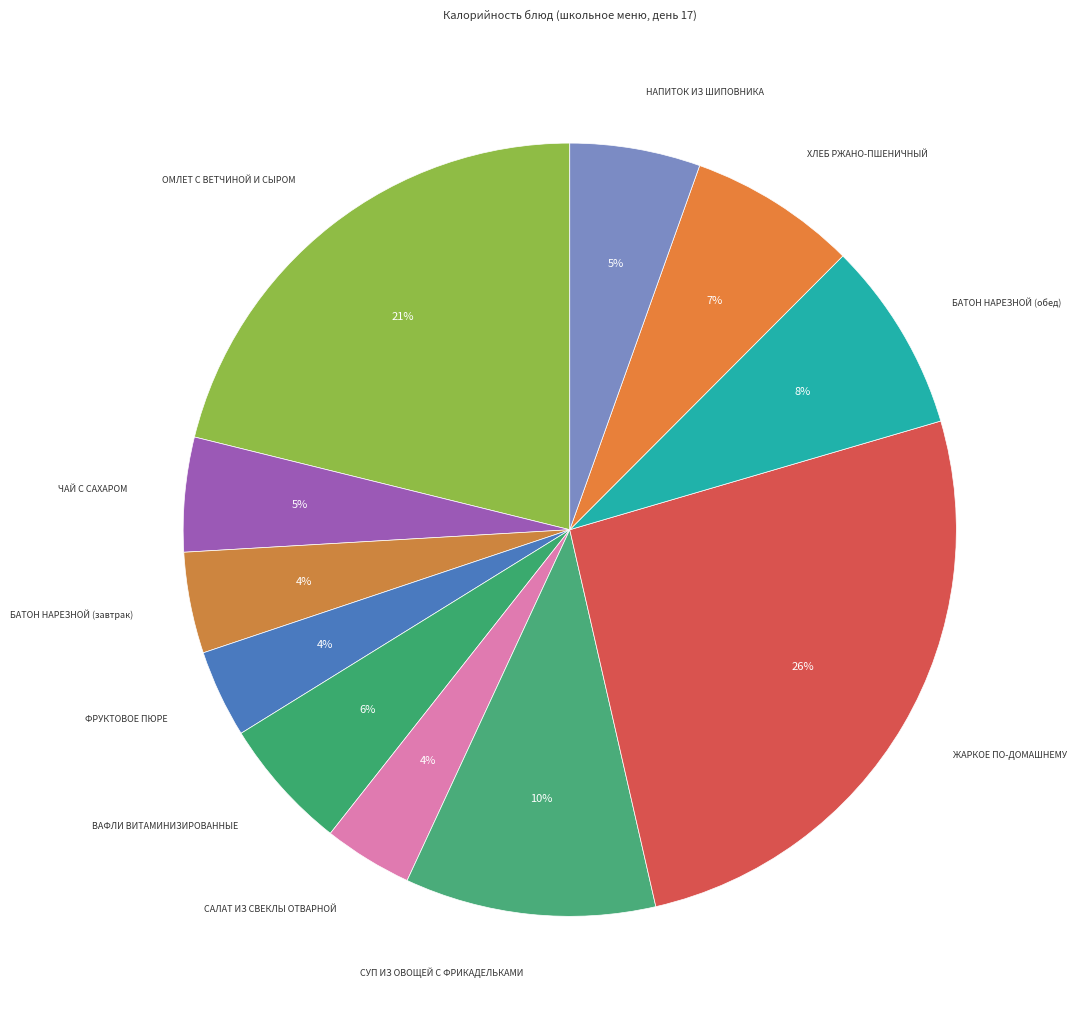

Is there a majority slice in this chart?

No